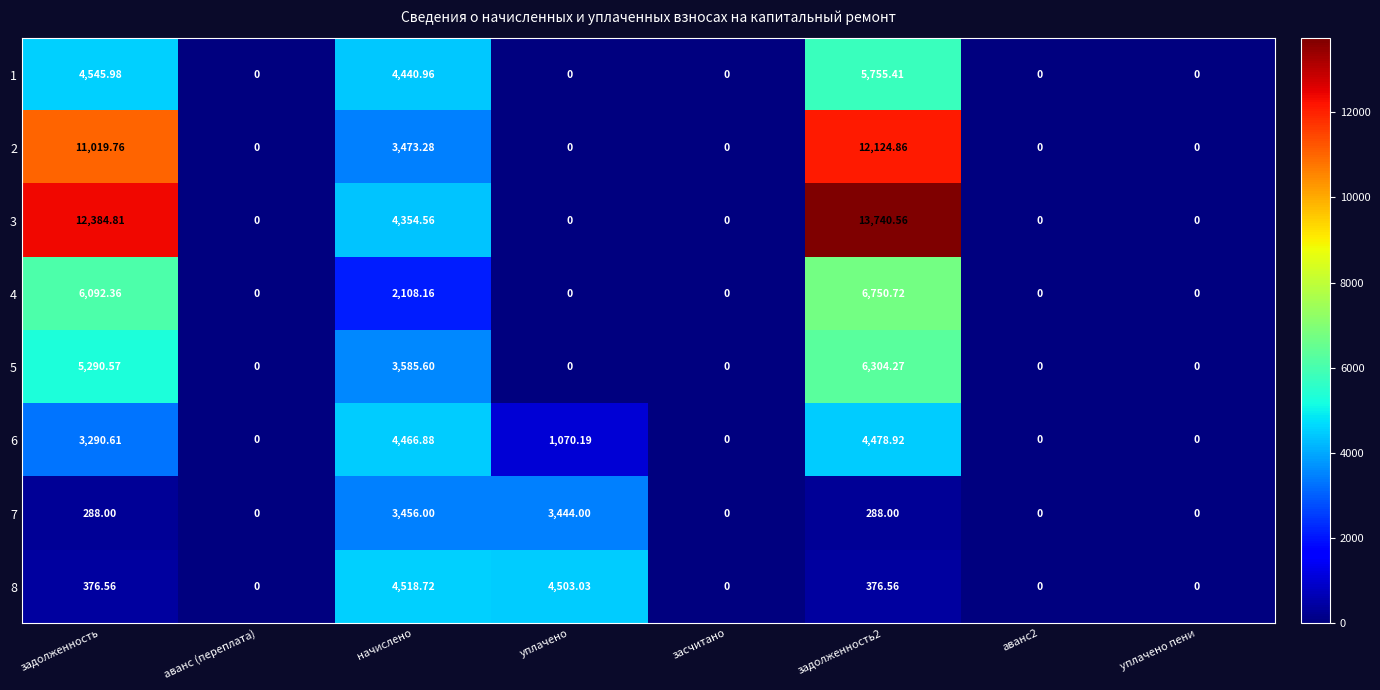

Which series has the largest total across all categories?

3